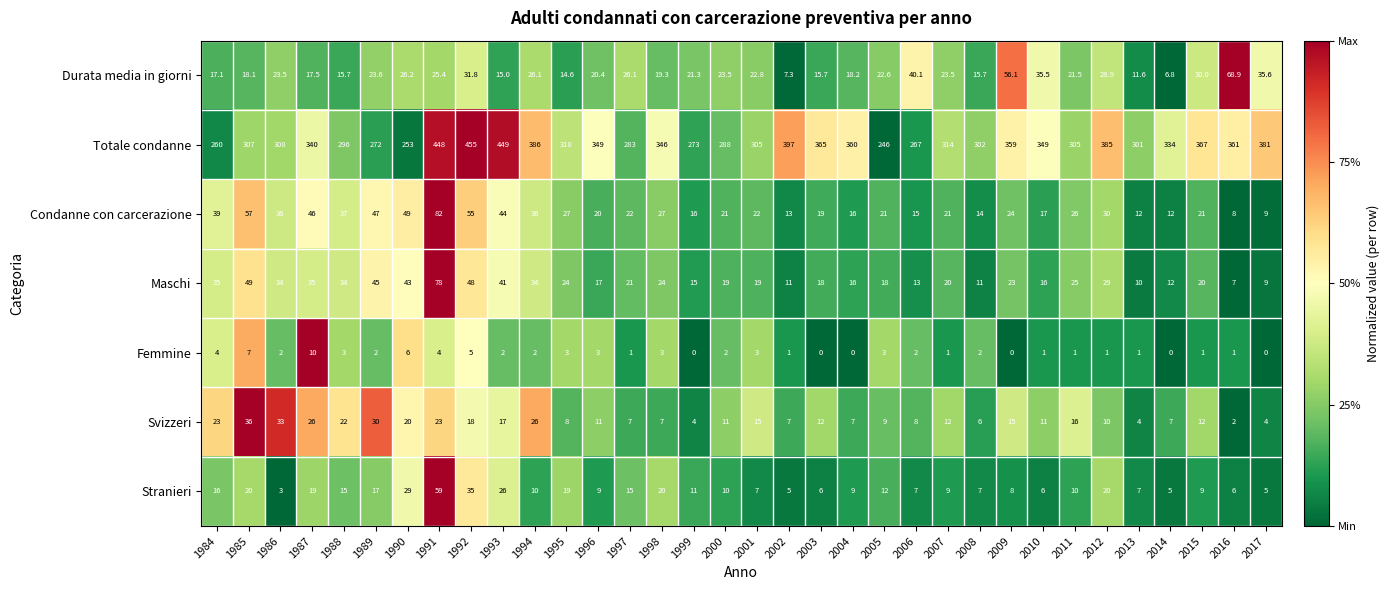

The value of Condanne con carcerazione at 1999 is 16.0. True or false?

True